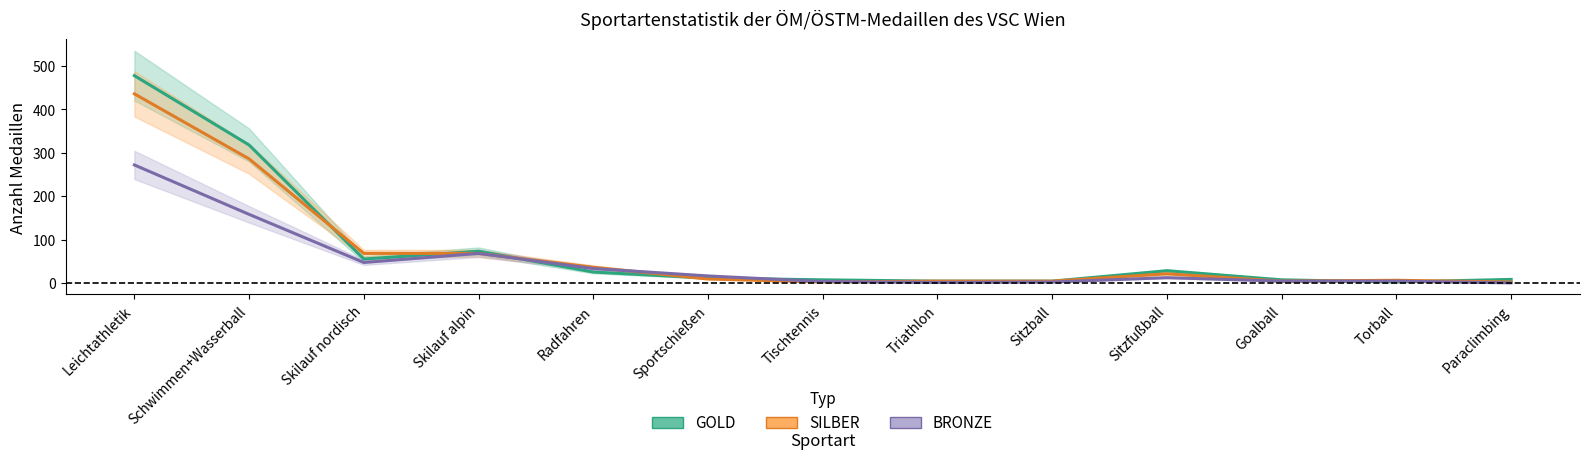

What is the minimum value for SILBER?

2